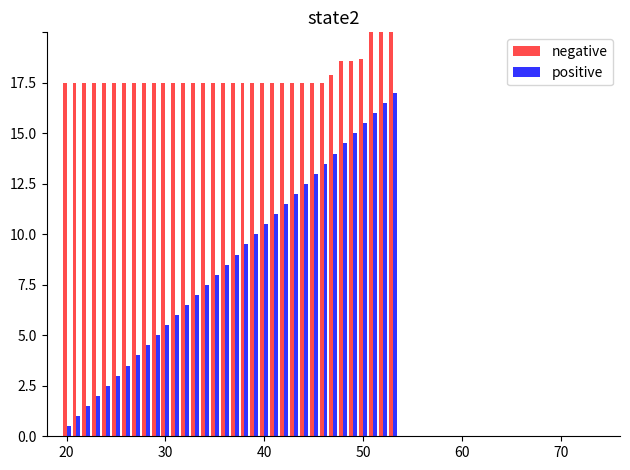

Which series has the largest total across all categories?

negative